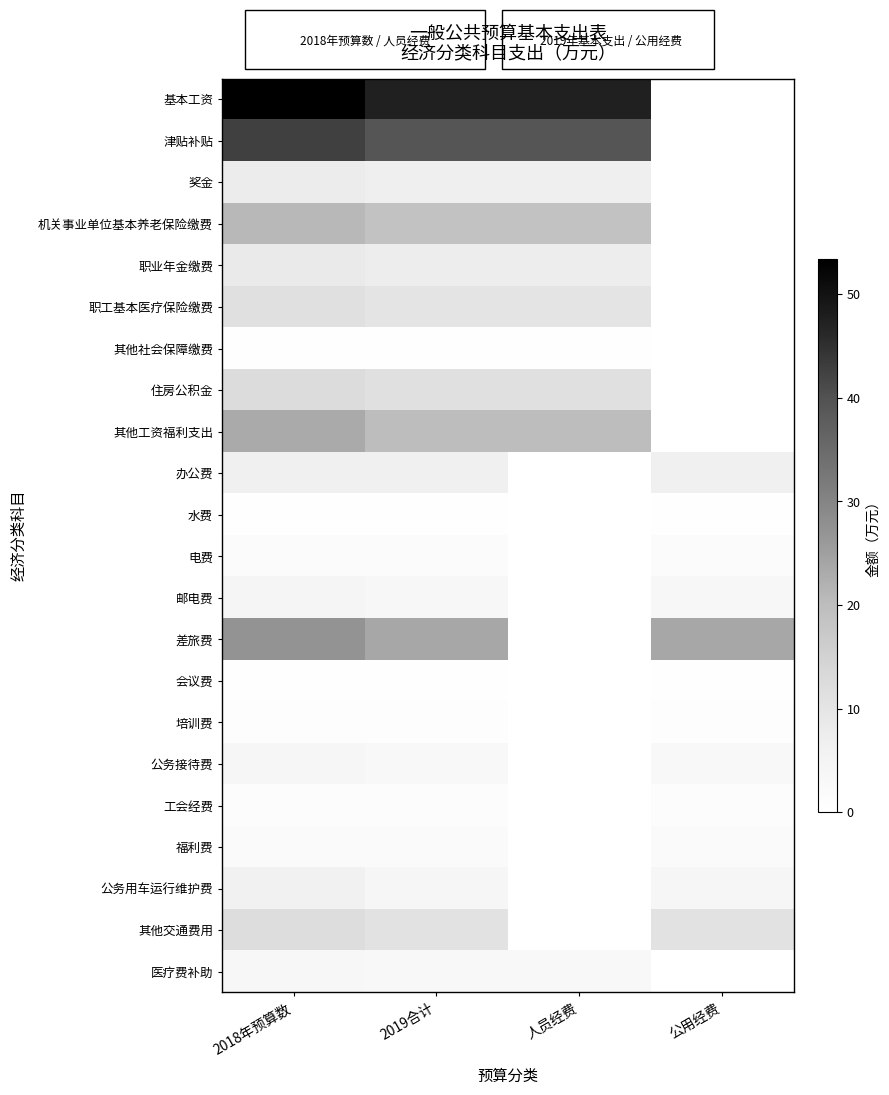

Rank the series by their maximum value, from highest to lowest.

基本工资, 津贴补贴, 差旅费, 其他工资福利支出, 机关事业单位基本养老保险缴费, 住房公积金, 其他交通费用, 职工基本医疗保险缴费, 职业年金缴费, 奖金, 办公费, 公务用车运行维护费, 邮电费, 公务接待费, 医疗费补助, 福利费, 电费, 工会经费, 培训费, 其他社会保障缴费, 水费, 会议费